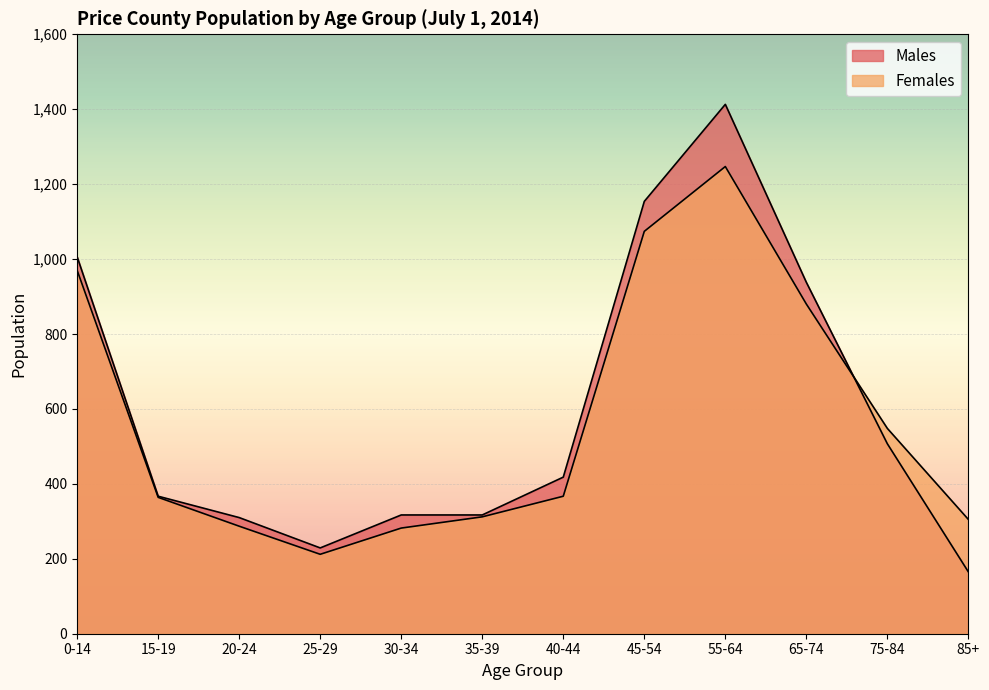

Rank the series by their average value, from lowest to highest.

Females, Males